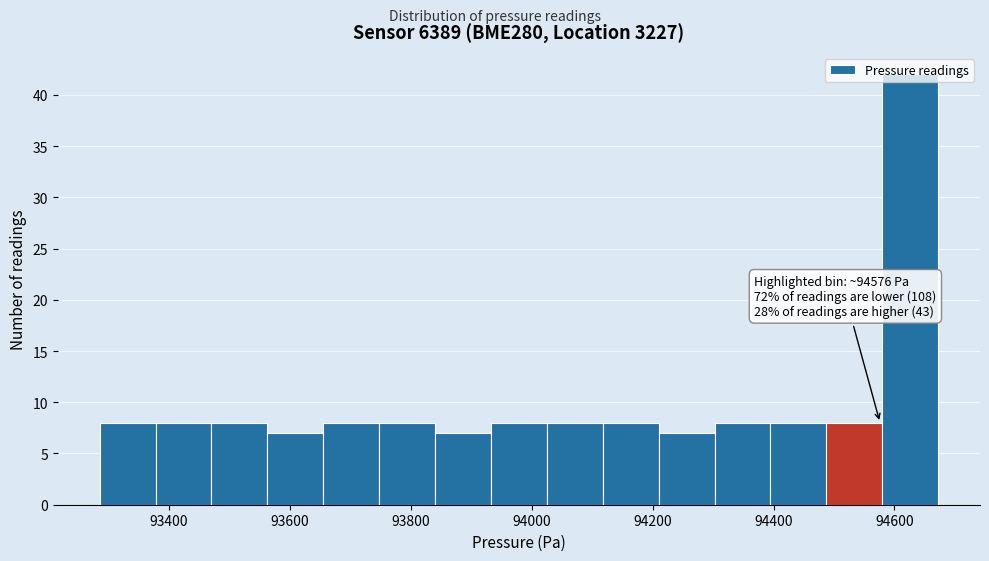

Over which range of the x-axis is the bar tallest?

94580 to 94680